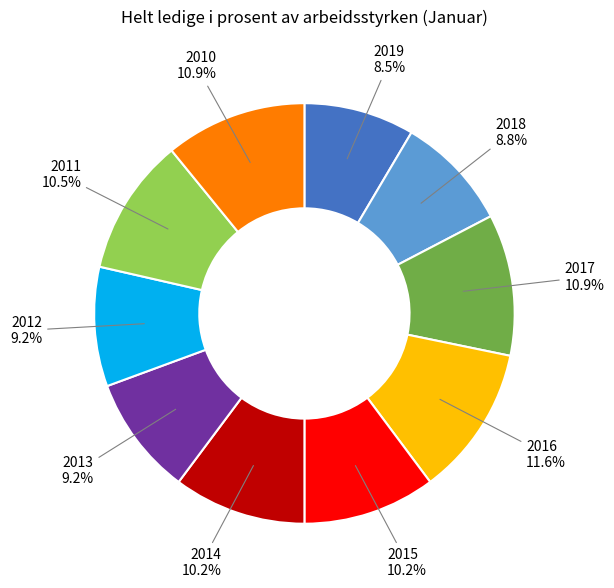

Is there a majority slice in this chart?

No